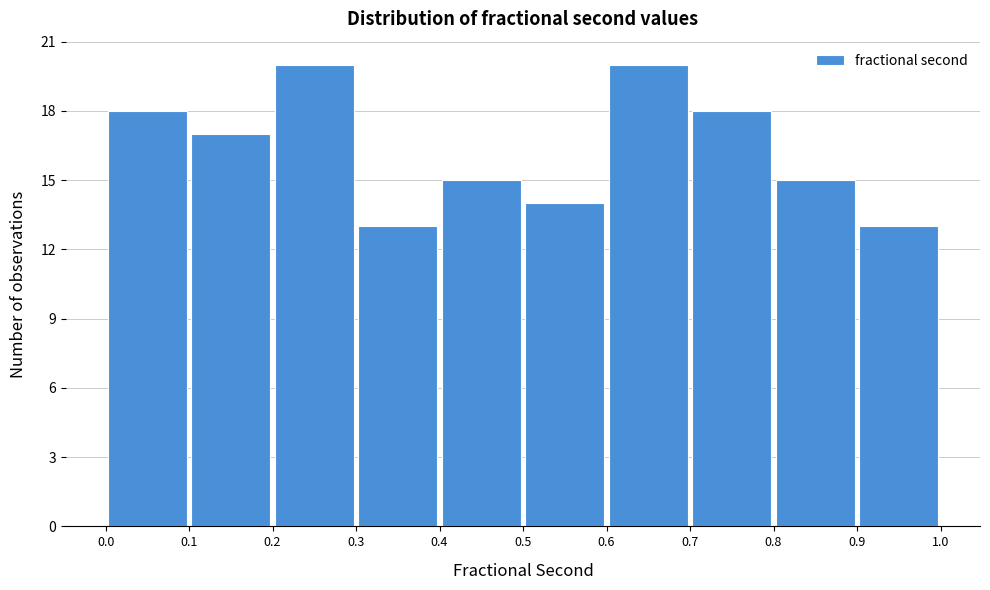

Reading left to right, transcribe this chart: for each bar, give the range it covers on the x-axis and its height. The values are not printed on the chart, so give them approximately, as read against the axis.

0.0 to 0.1: 18
0.1 to 0.2: 17
0.2 to 0.3: 20
0.3 to 0.4: 13
0.4 to 0.5: 15
0.5 to 0.6: 14
0.6 to 0.7: 20
0.7 to 0.8: 18
0.8 to 0.9: 15
0.9 to 1.0: 13